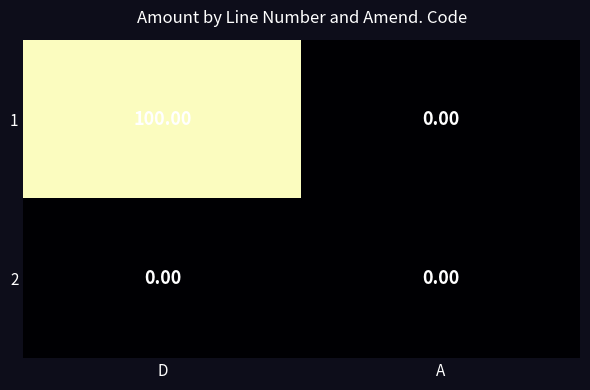

At which category does the chart reach its peak across all series?

D